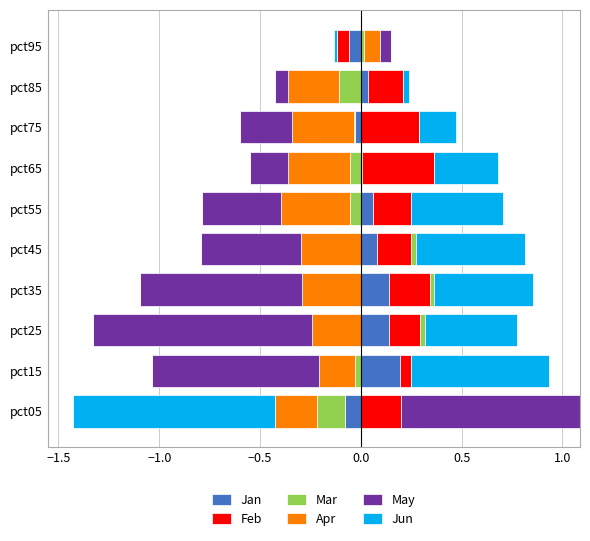

Is it true that Jun equals 0.2 at pct45?

False